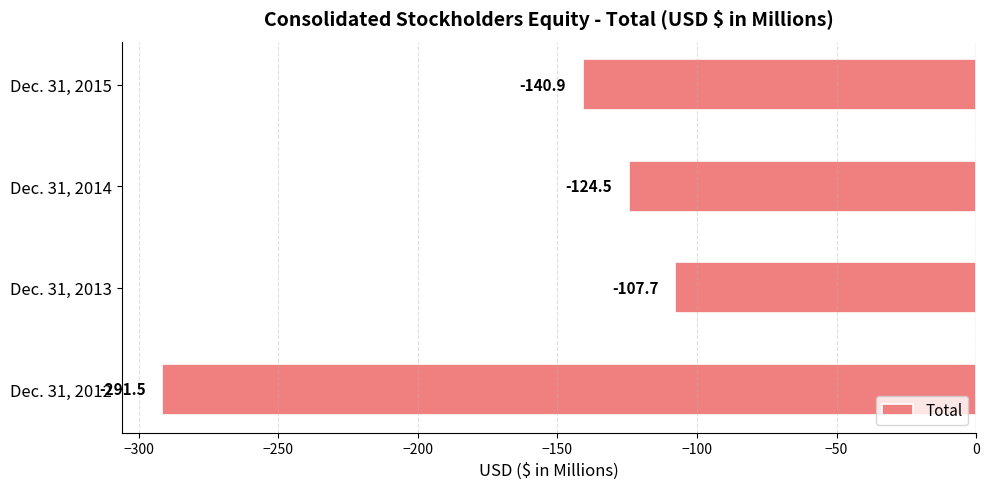

What is the smallest value displayed?

-291.5